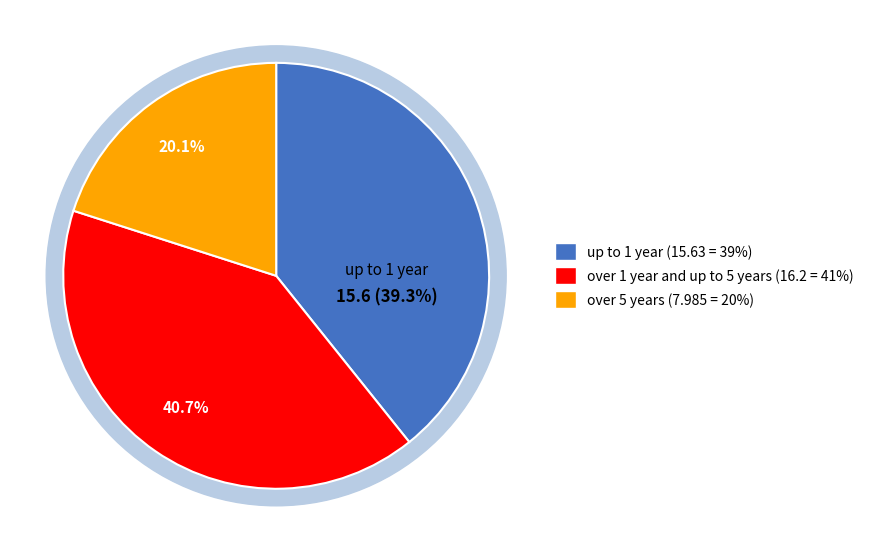

What is the largest slice in the pie chart?

over 1 year and up to 5 years